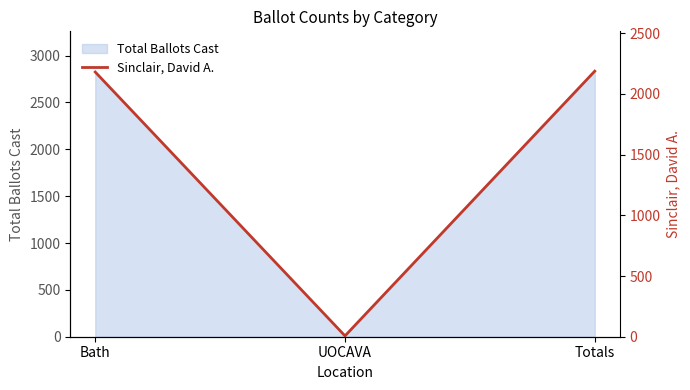

Is it true that Total Ballots Cast equals 2827 at Bath?

True